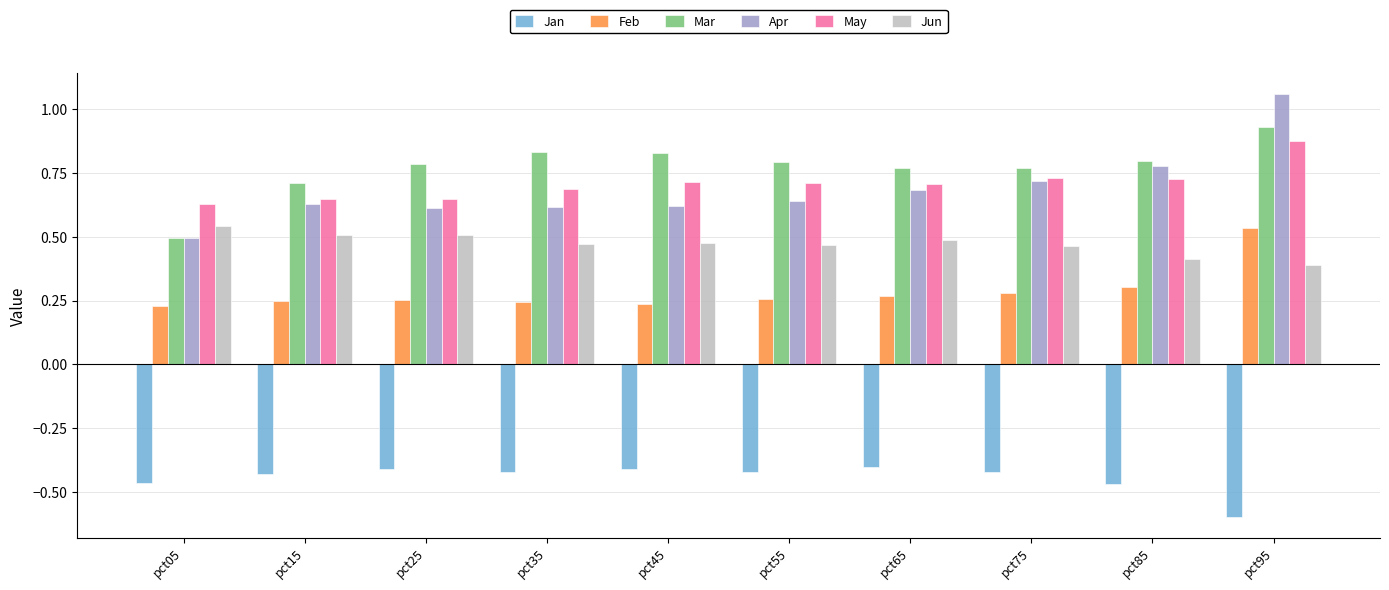

Where is Jun nearest to the value 0?

pct95